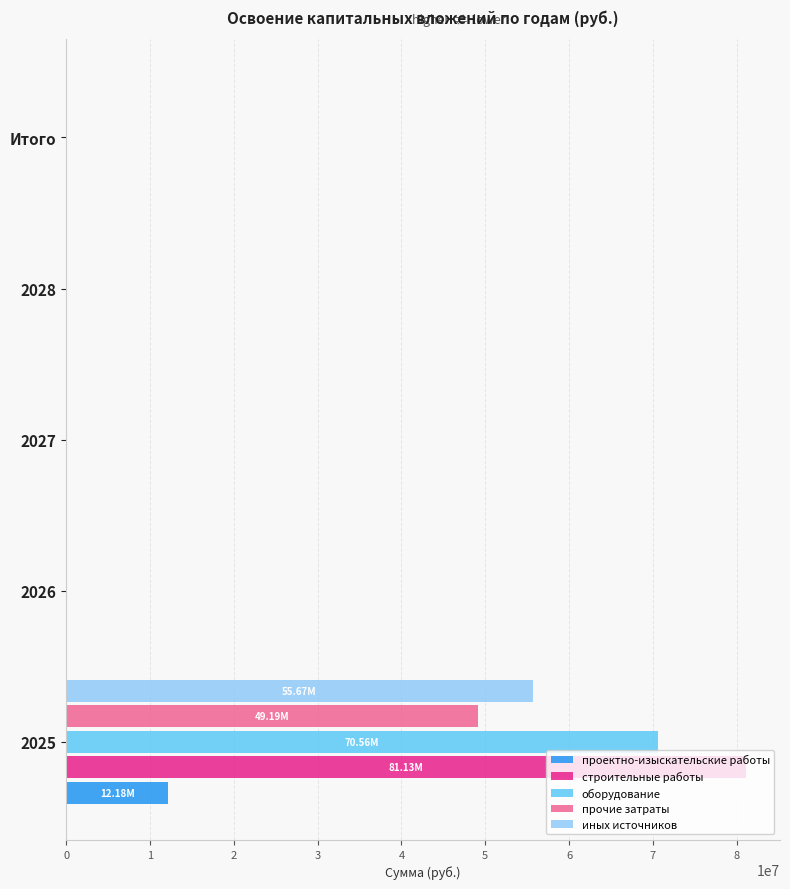

Between 2025 and 2028, which series saw the biggest shift?

строительные работы